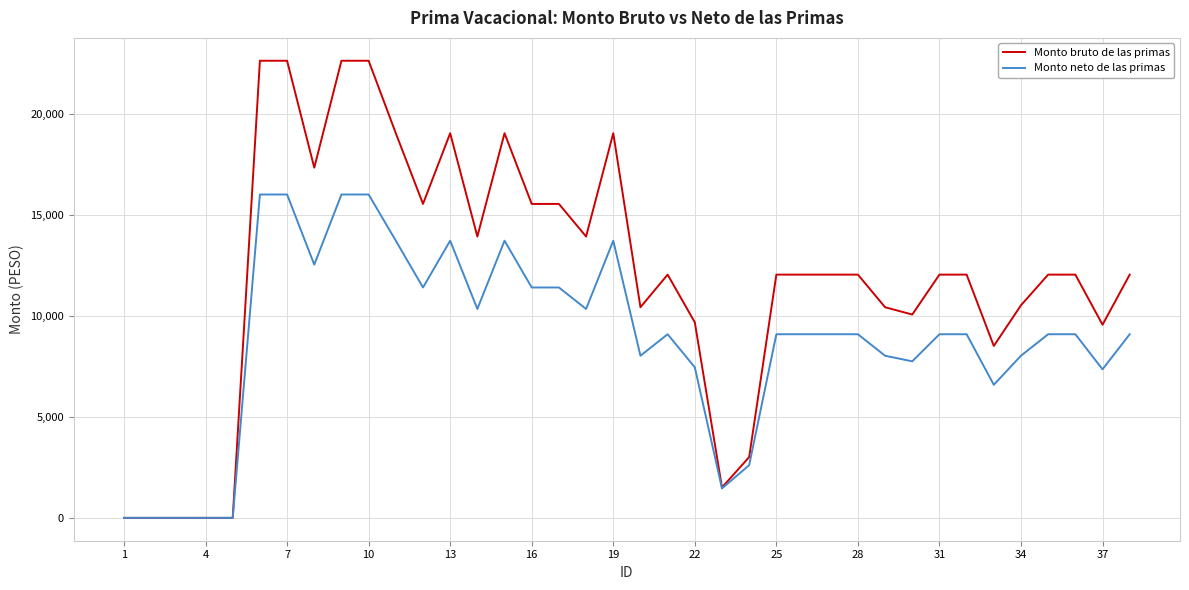

How many lines are shown in the chart?

2